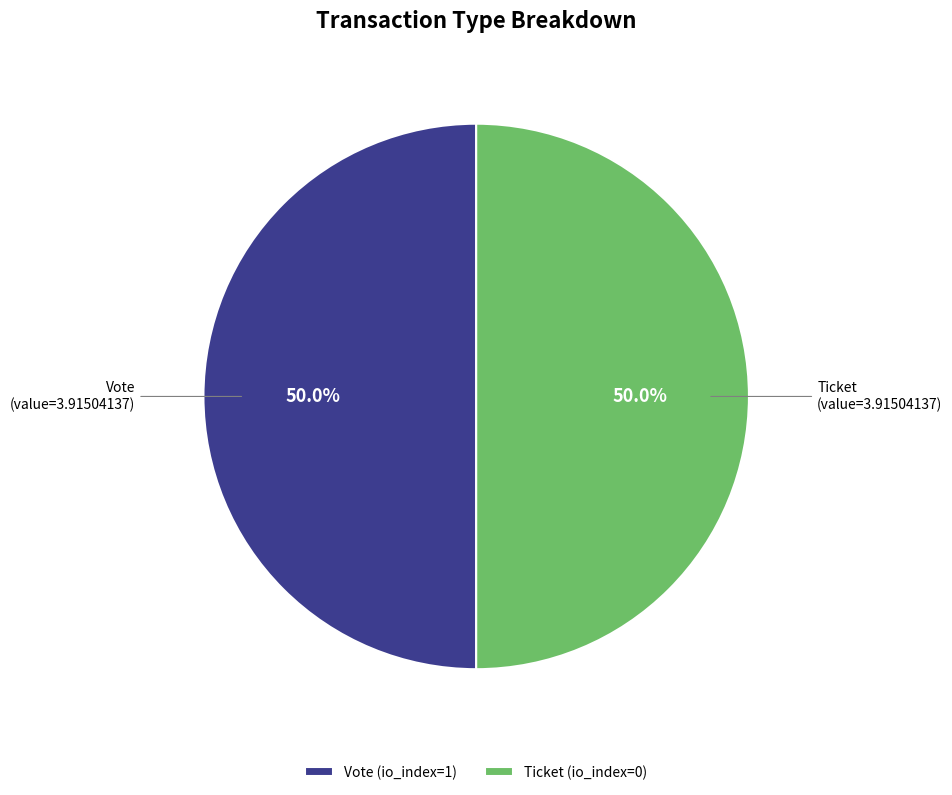

To the nearest percent, what is the difference between the largest and smallest slice percentages?

0%